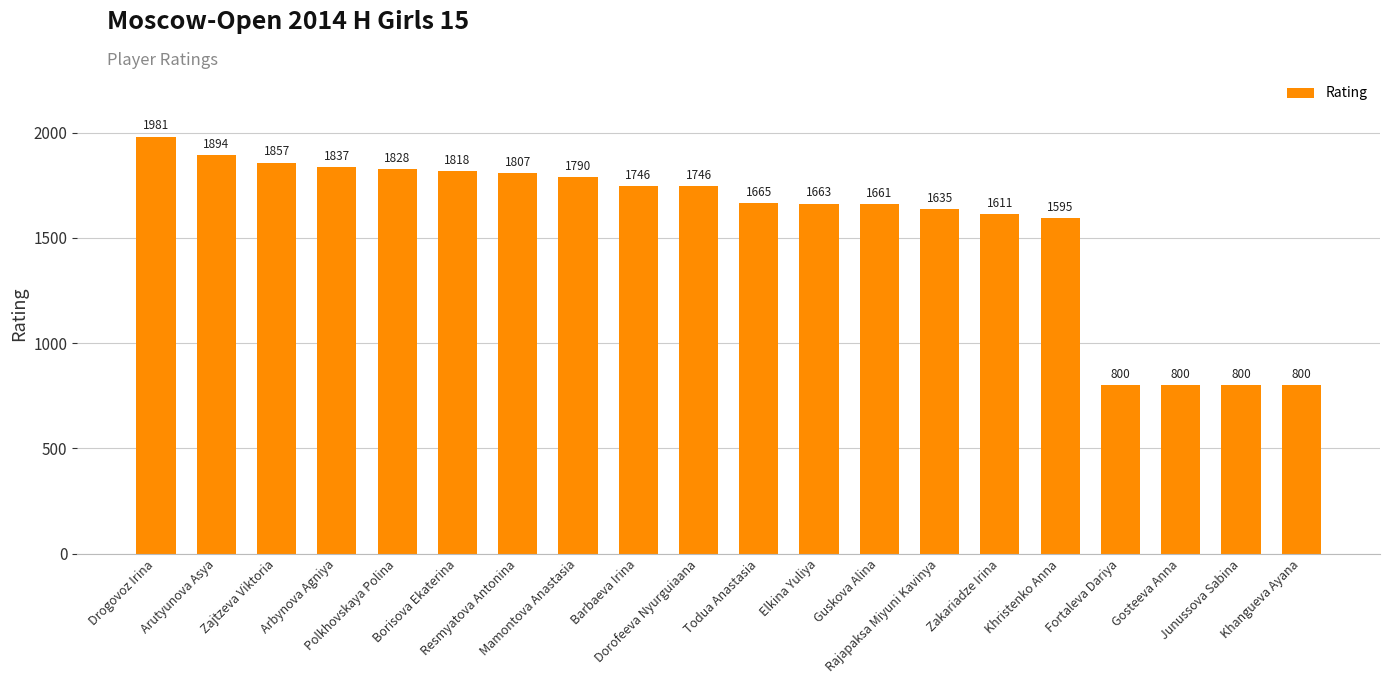

What position from the right is Rajapaksa Miyuni Kavinya?

7